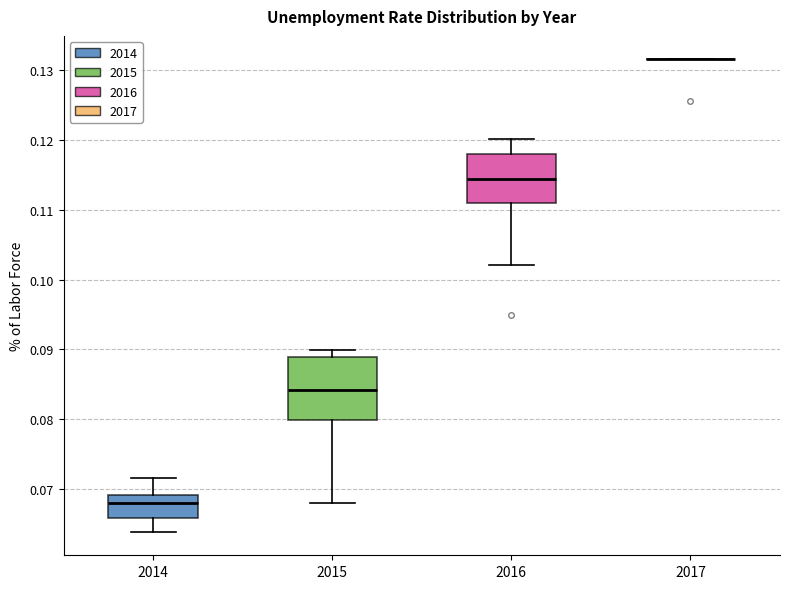

Where does the lower whisker of the box at x = 2016 end on the y-axis? The values are not printed on the chart, so give them approximately, as read against the axis.

0.102